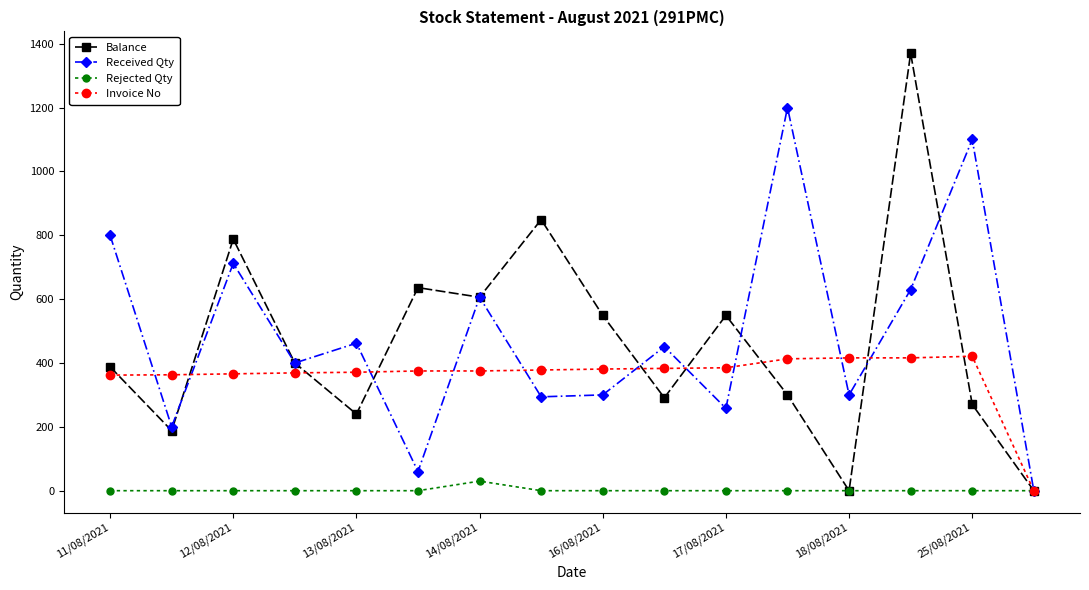

What are all the series names shown in the legend?

Balance, Received Qty, Rejected Qty, Invoice No